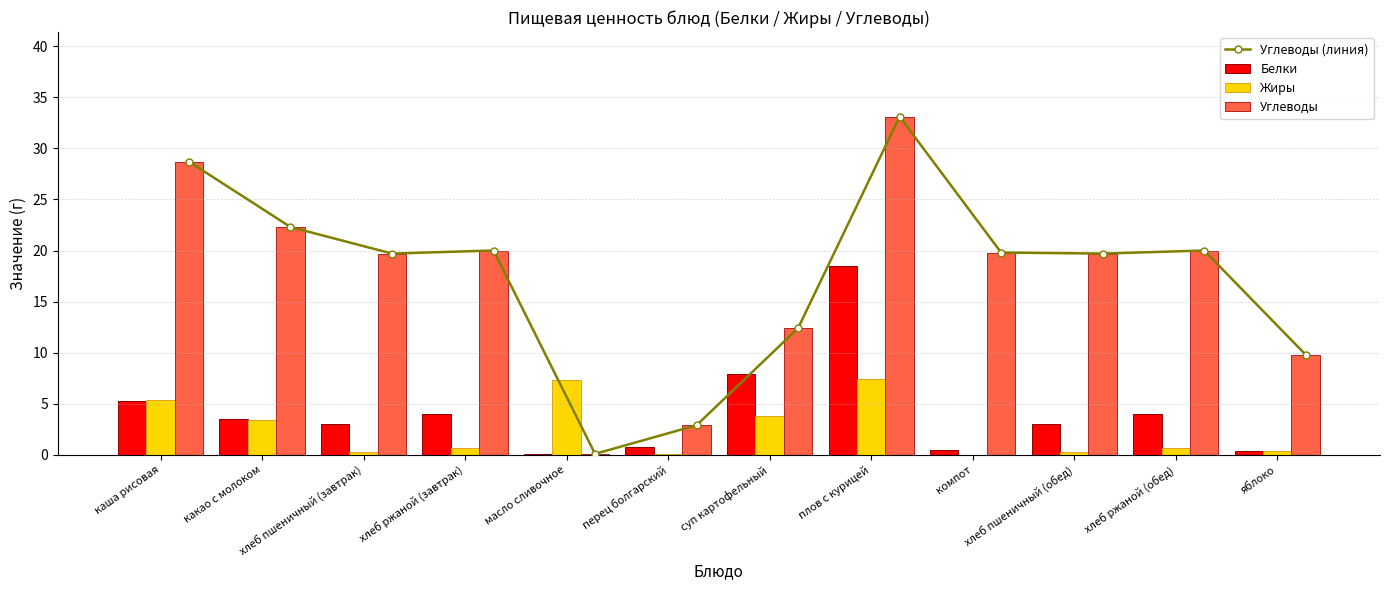

What is the average value of the Белки series?

4.2